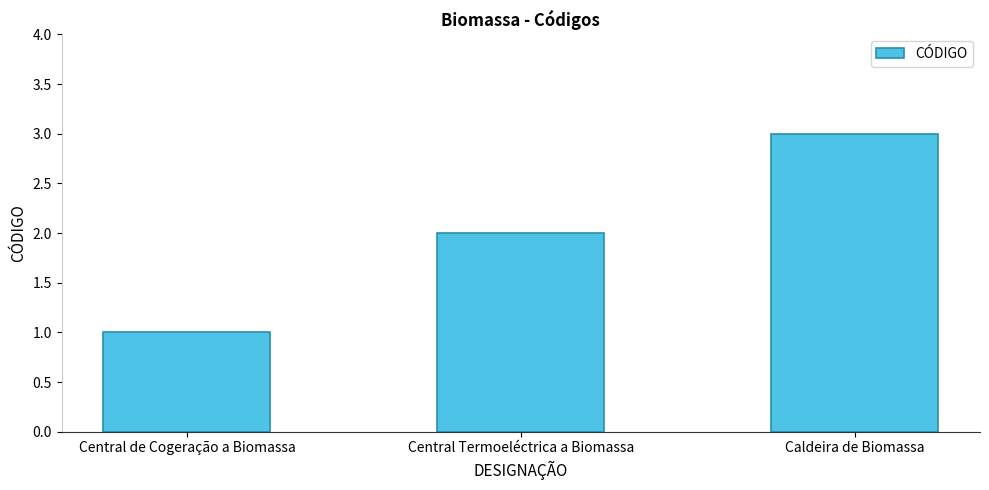

How many values are below 2?

1